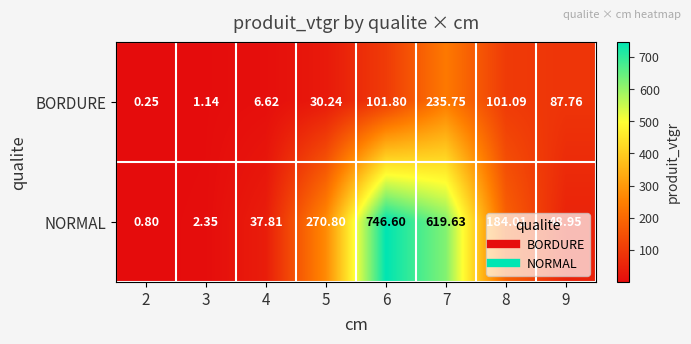

What is the difference between the highest and lowest values at 5?

240.6